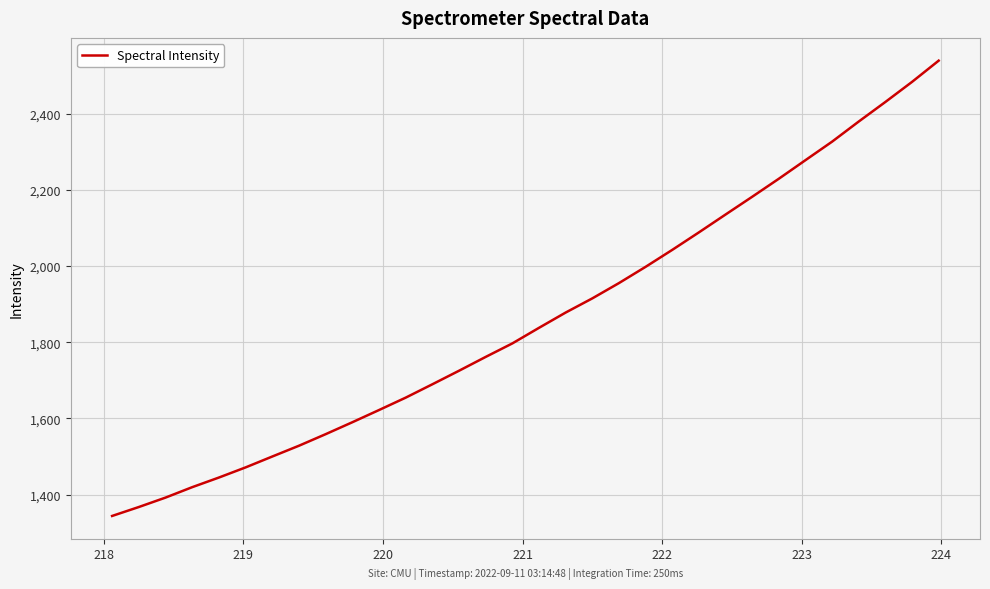

What is the sum of all values?

59561.3